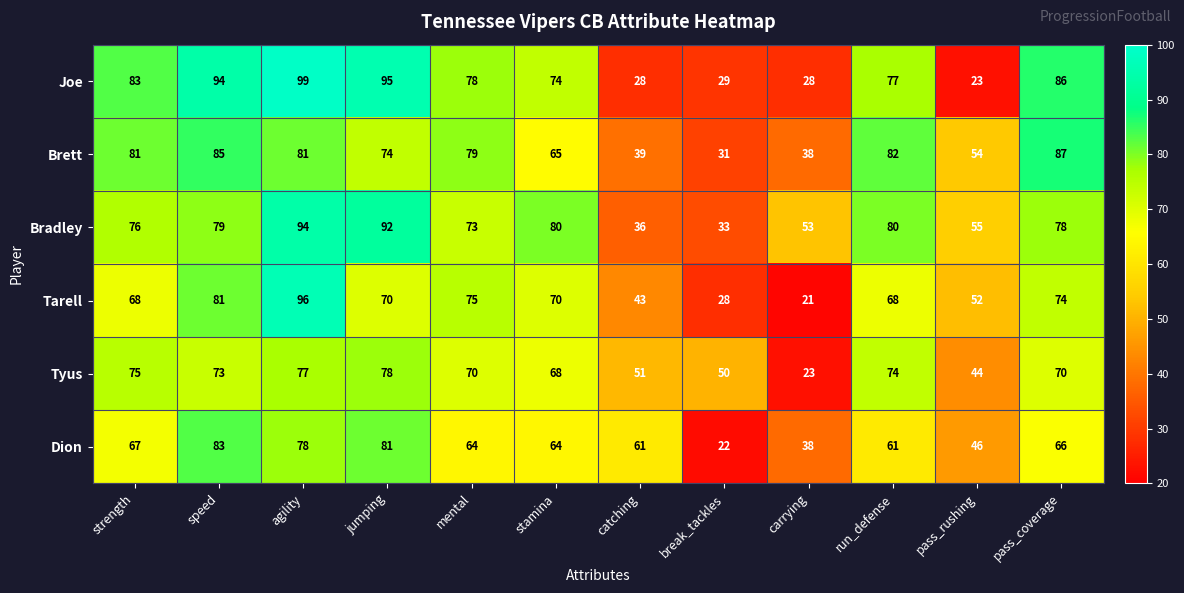

Which category has the highest value in the Tyus series?

jumping